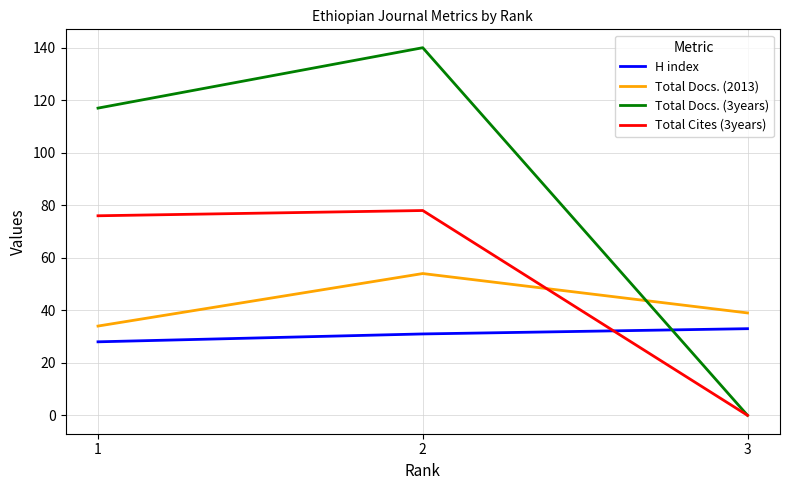

What is the maximum value shown in the chart?

140